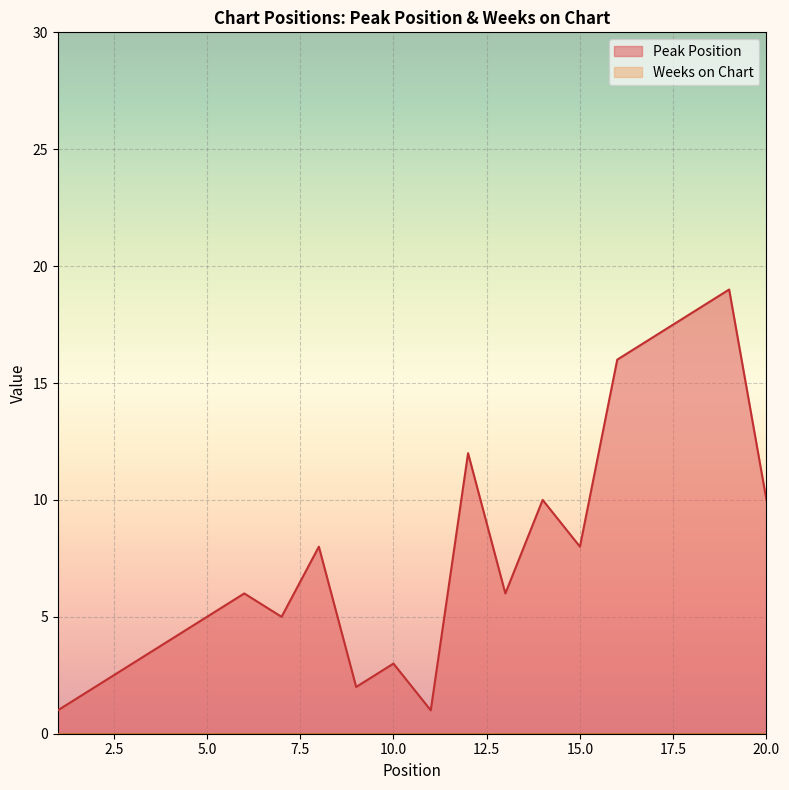

What is the change in value from 8 to 10?

-5